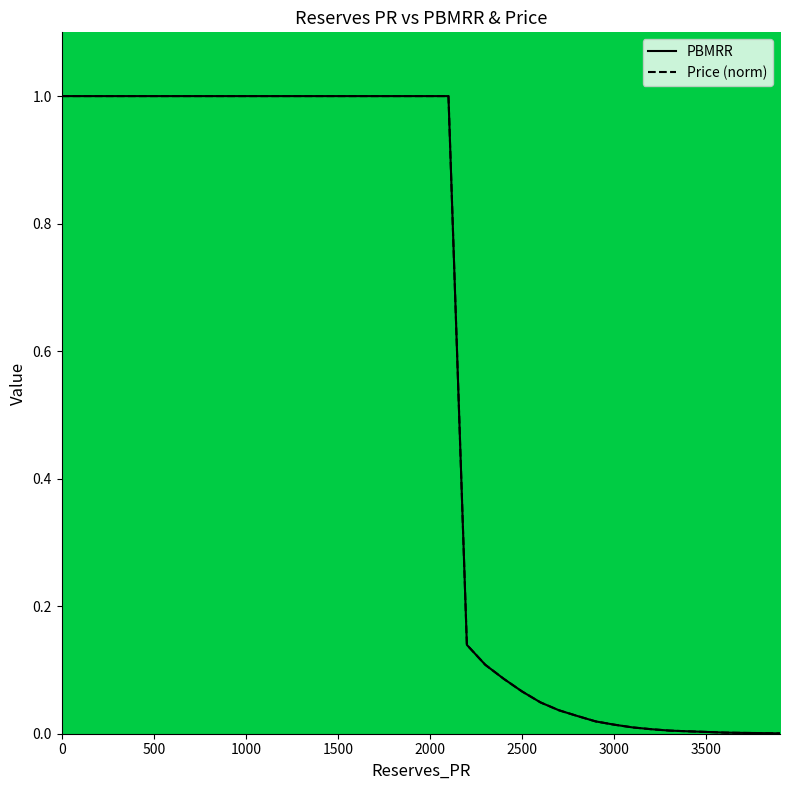

The PBMRR series shows 1.0 at 2000. True or false?

True